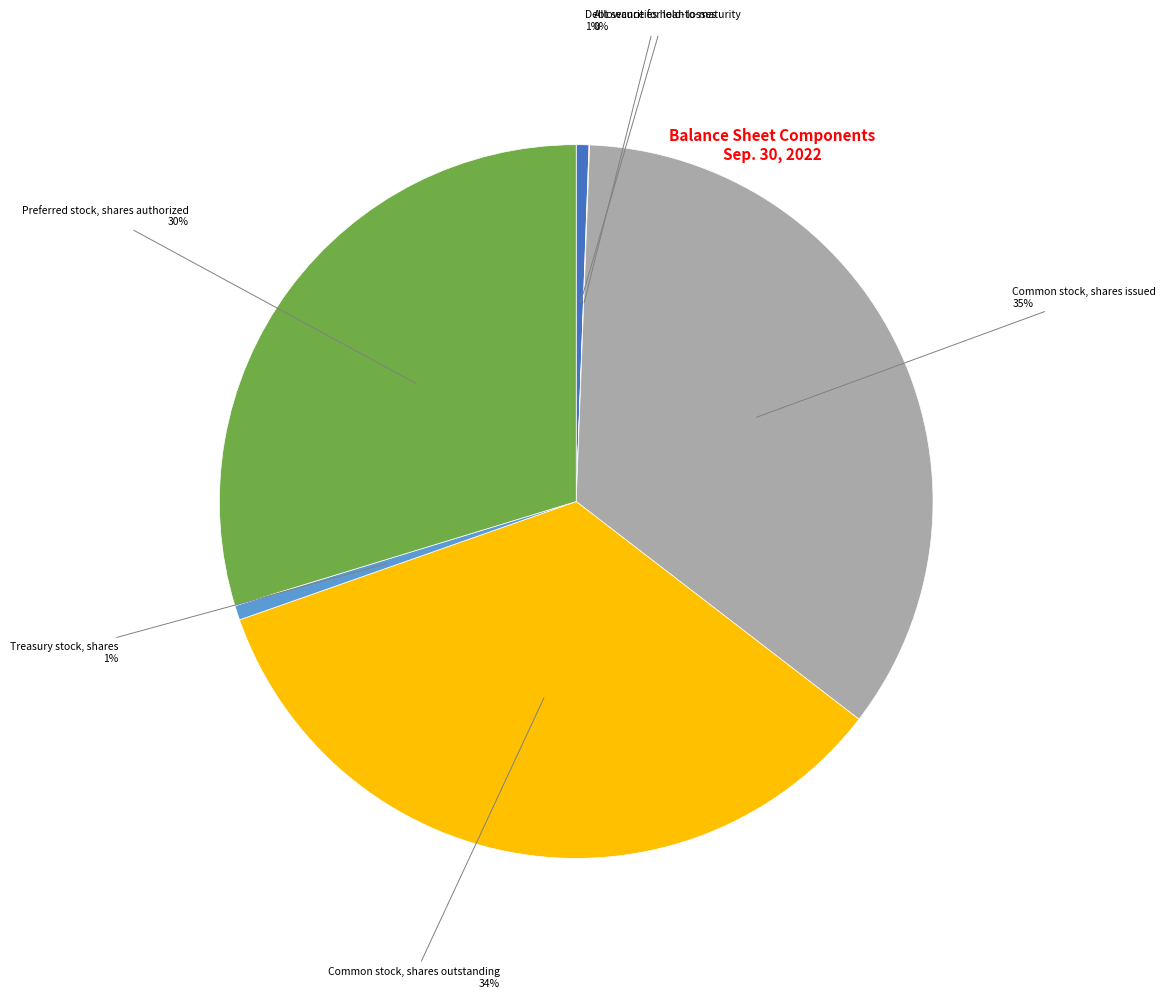

To the nearest percent, what is the difference between the largest and smallest slice percentages?

35%